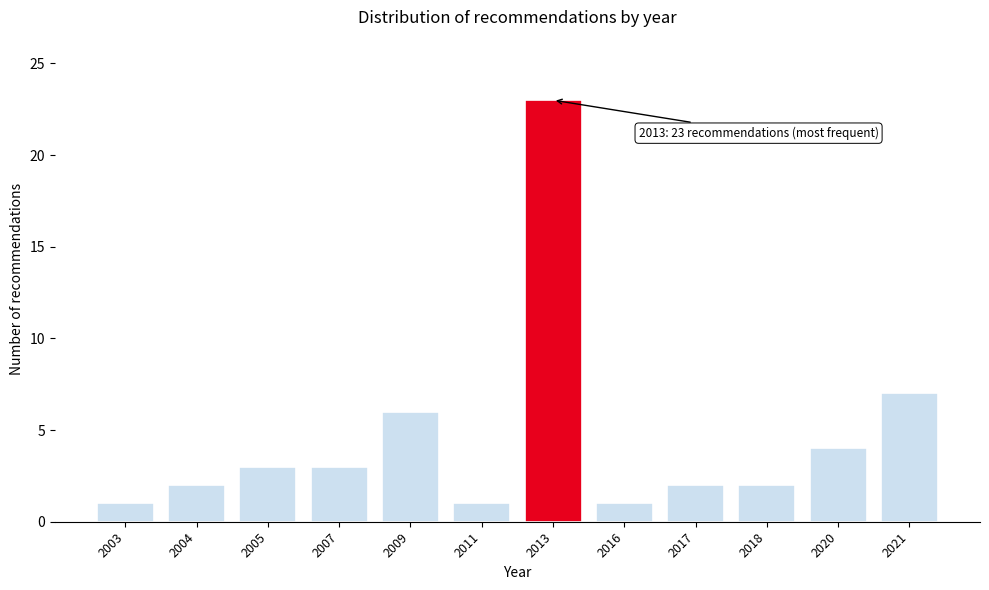

Reading right to left, extract all data points from this chart.

7	4	2	2	1	23	1	6	3	3	2	1